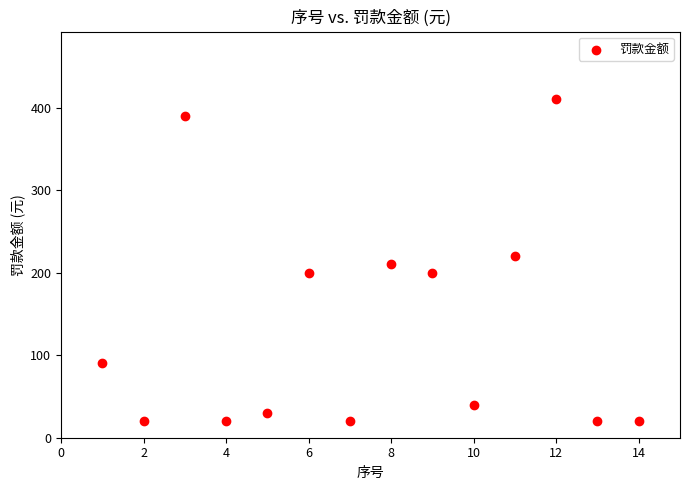

What is the range of X values (max minus min)?

13